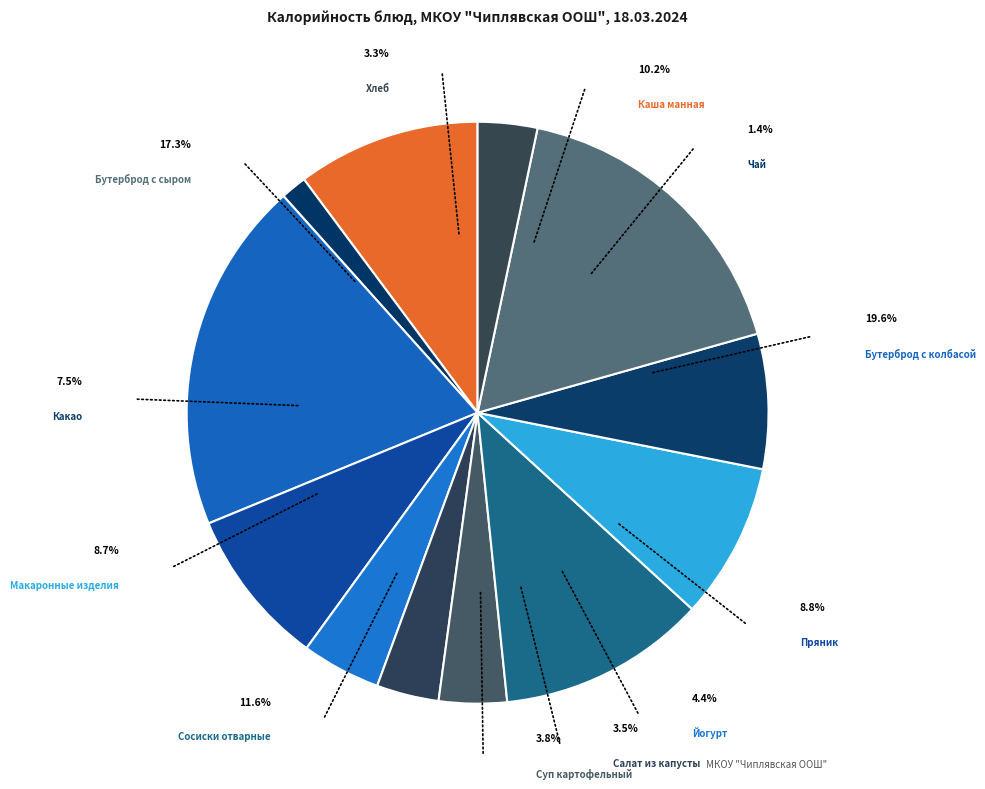

How many slices are in this pie chart?

12